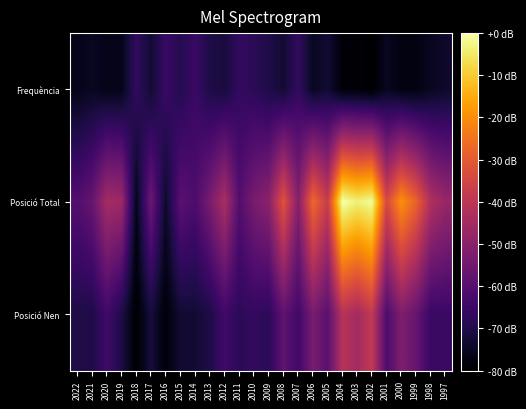

What is the total value across all series at 2003?

-127.3